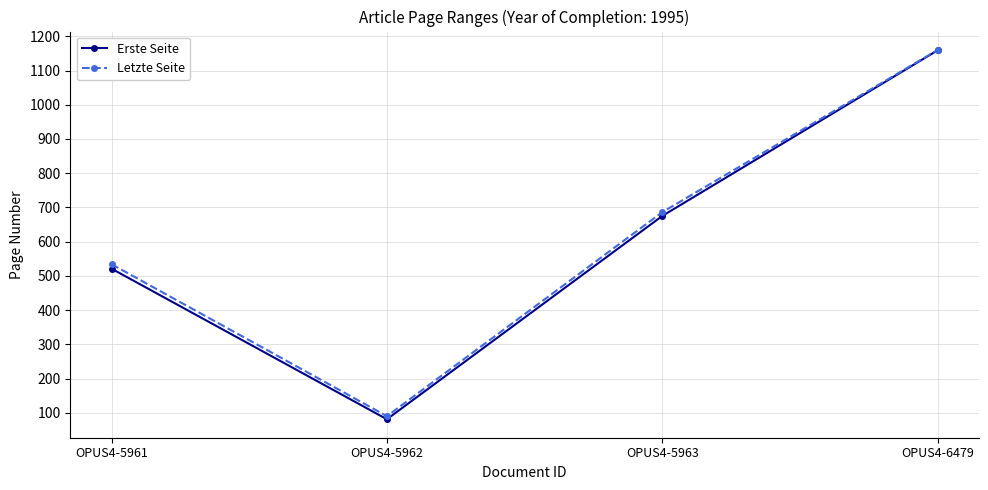

How many values in the Letzte Seite series are below 686?

2